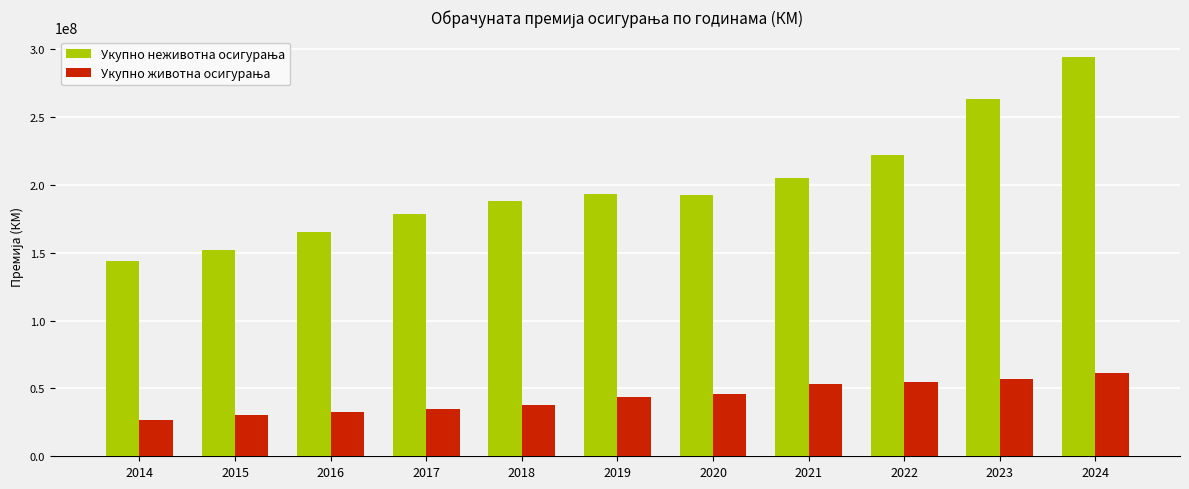

At how many categories does at least one series exceed 91538420?

11